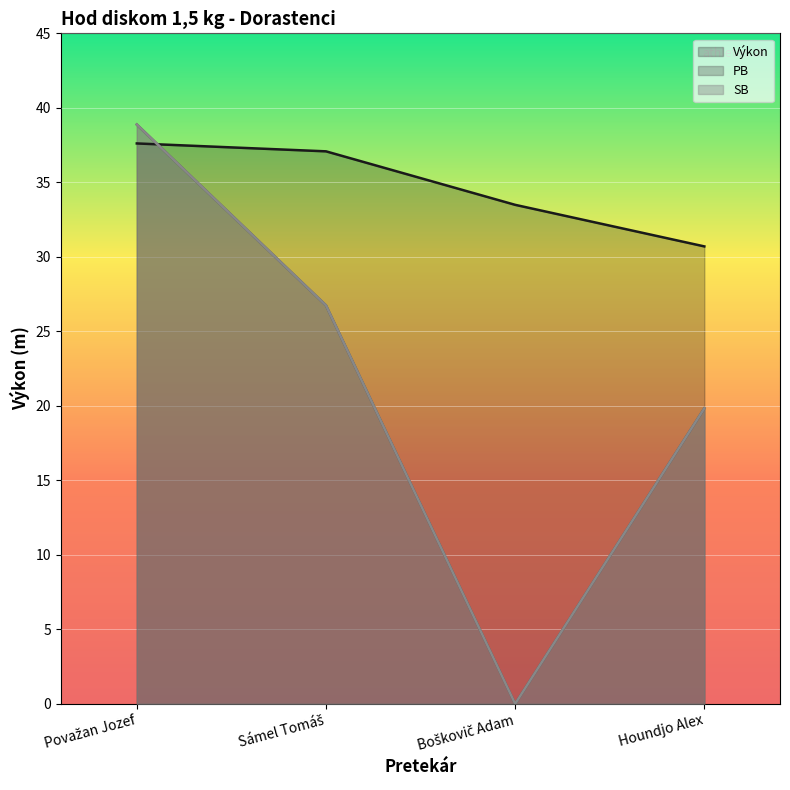

What is the difference between the second highest and minimum values in the SB series?

26.7